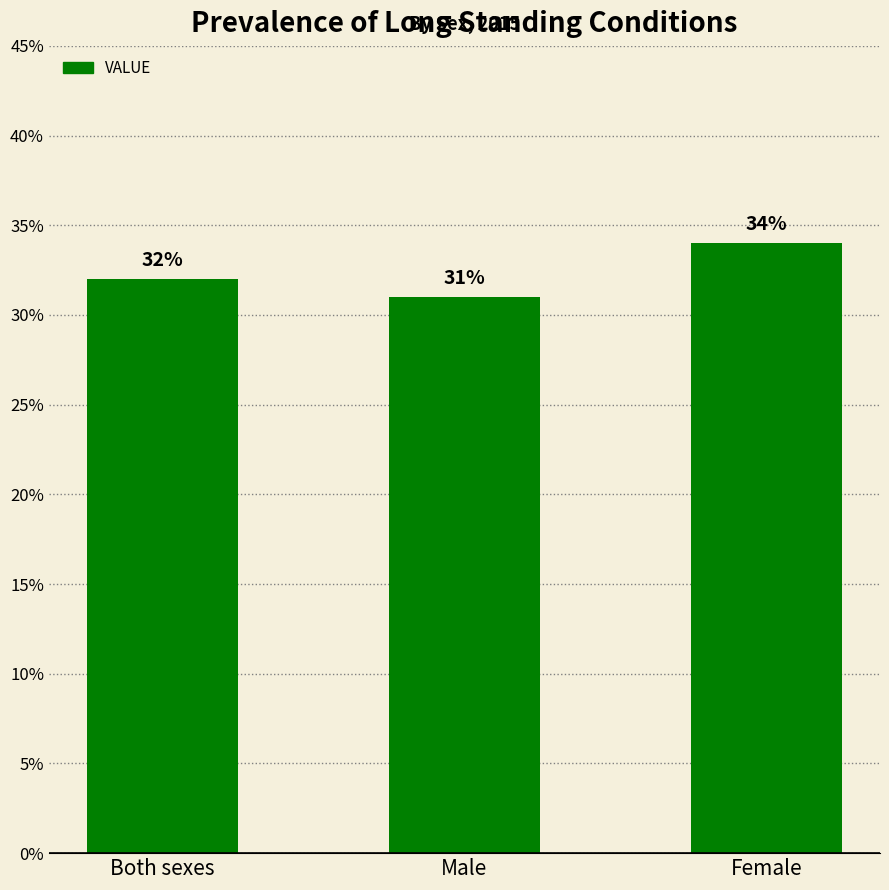

Where is the data nearest to the value 32?

Both sexes